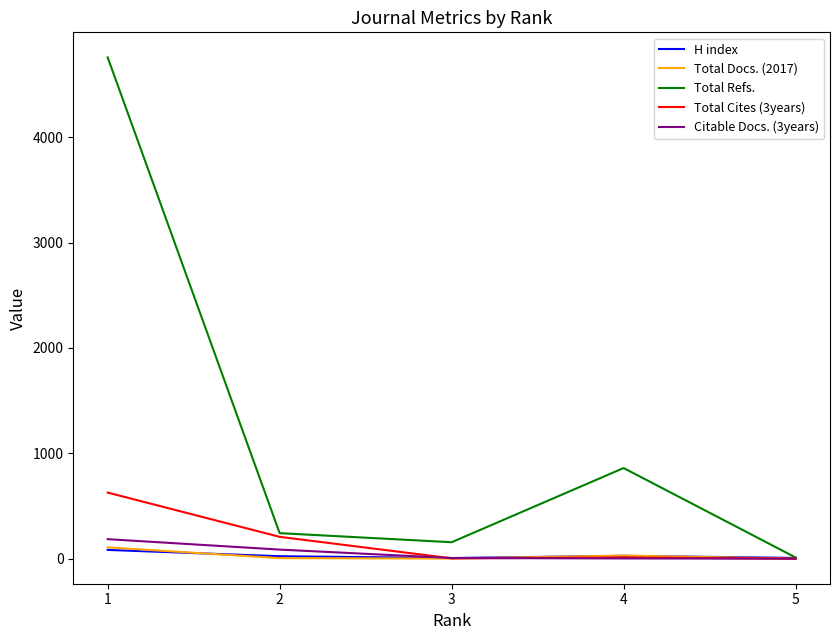

How many lines are shown in the chart?

5